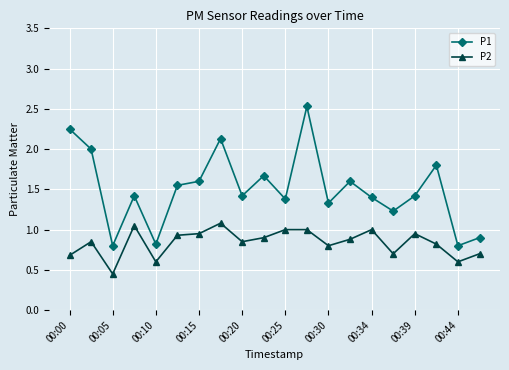

True or false: P1 and P2 intersect in this chart.

False